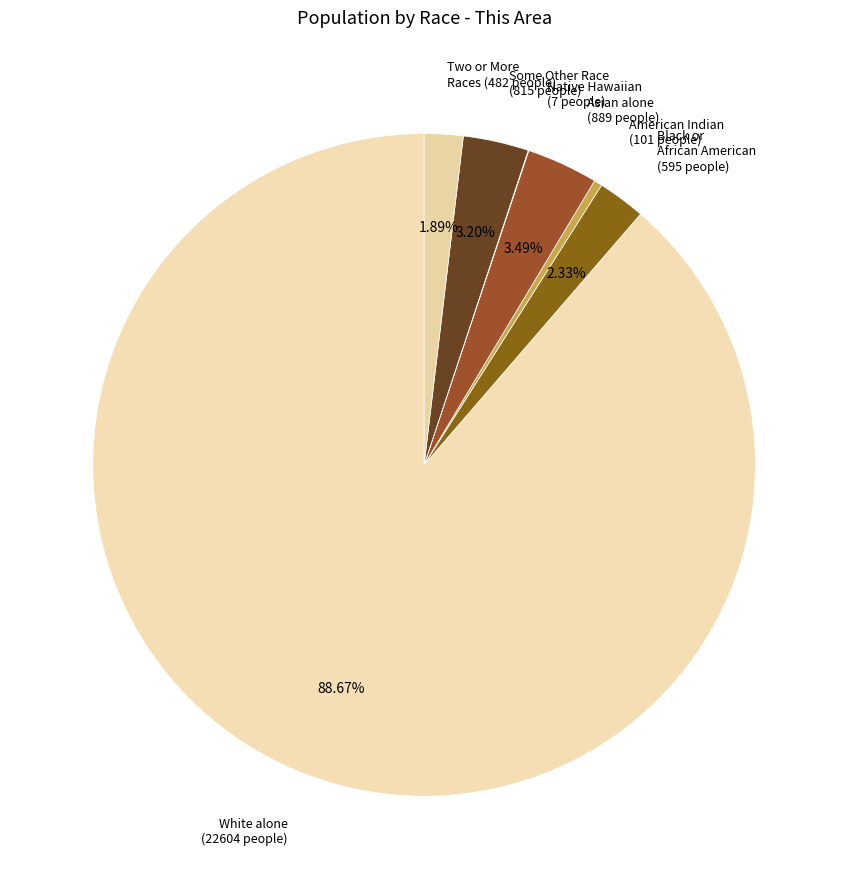

Which slice is the largest?

White alone (22604 people)